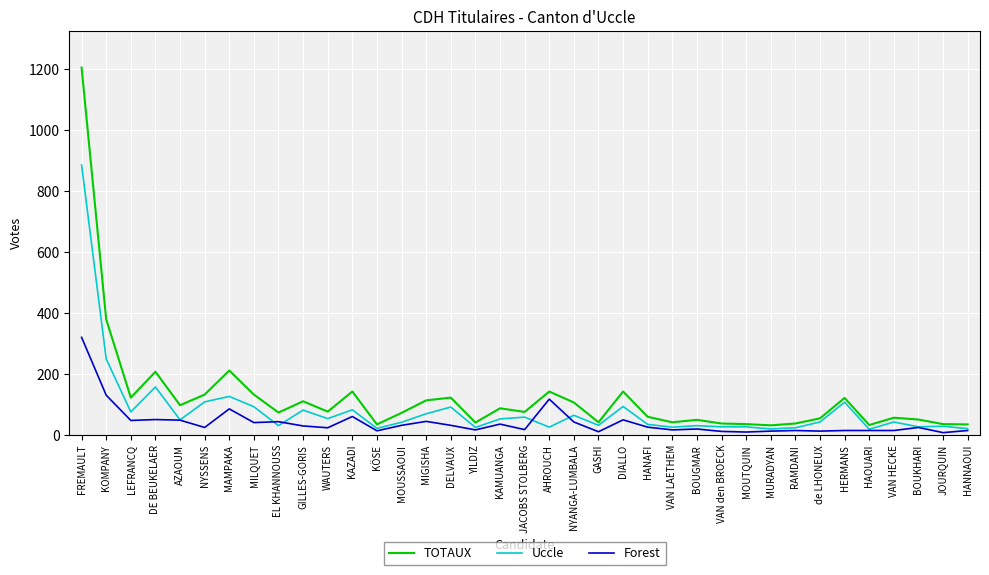

What is the minimum value for TOTAUX?

31